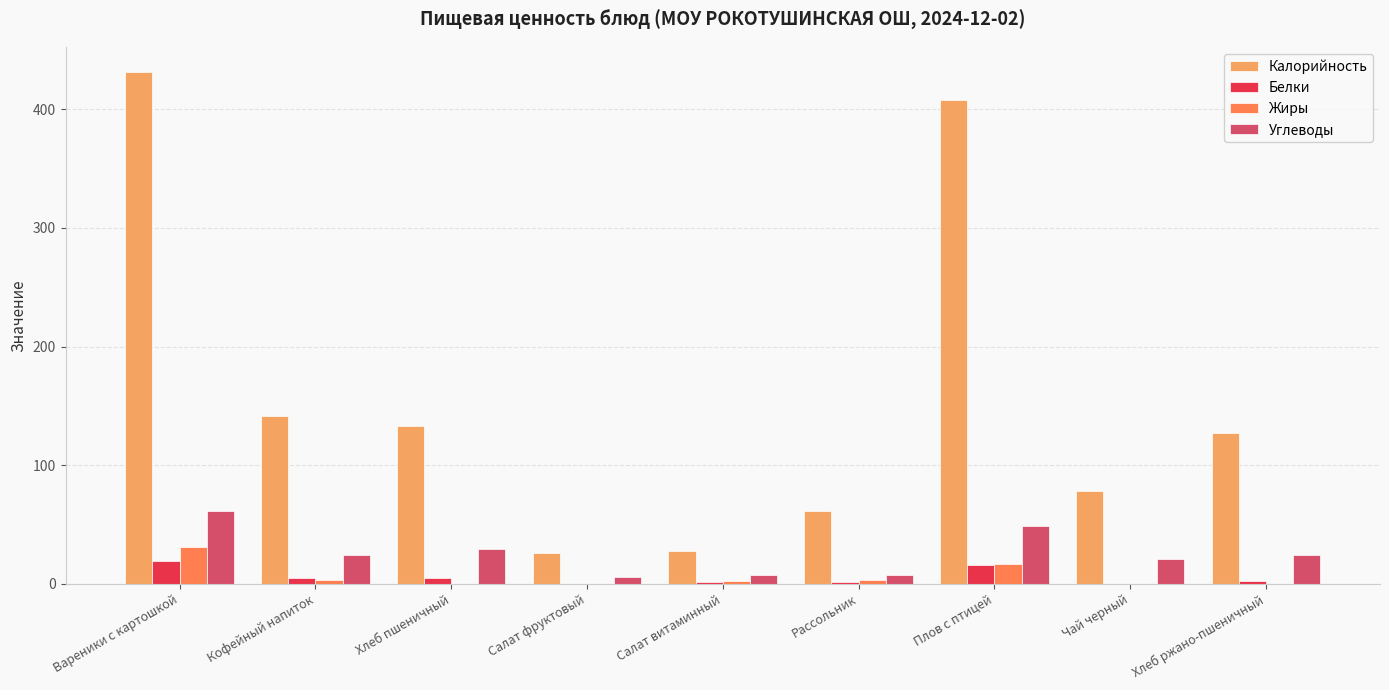

What is the difference between the Белки values at Вареники с картошкой and Кофейный напиток?

14.3